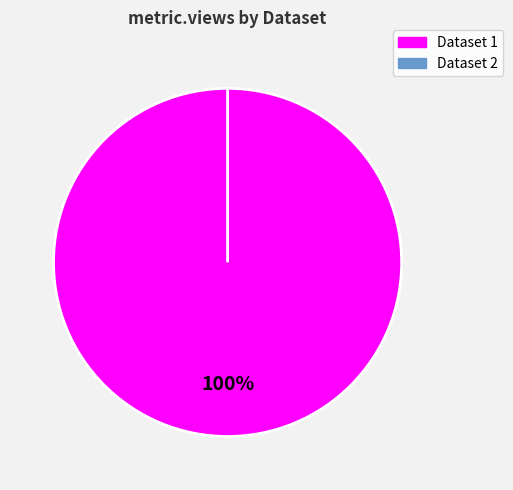

Which has a higher value, 60d201aa0781901dea633268 or 649b7f12078190f8a1e7718d?

60d201aa0781901dea633268